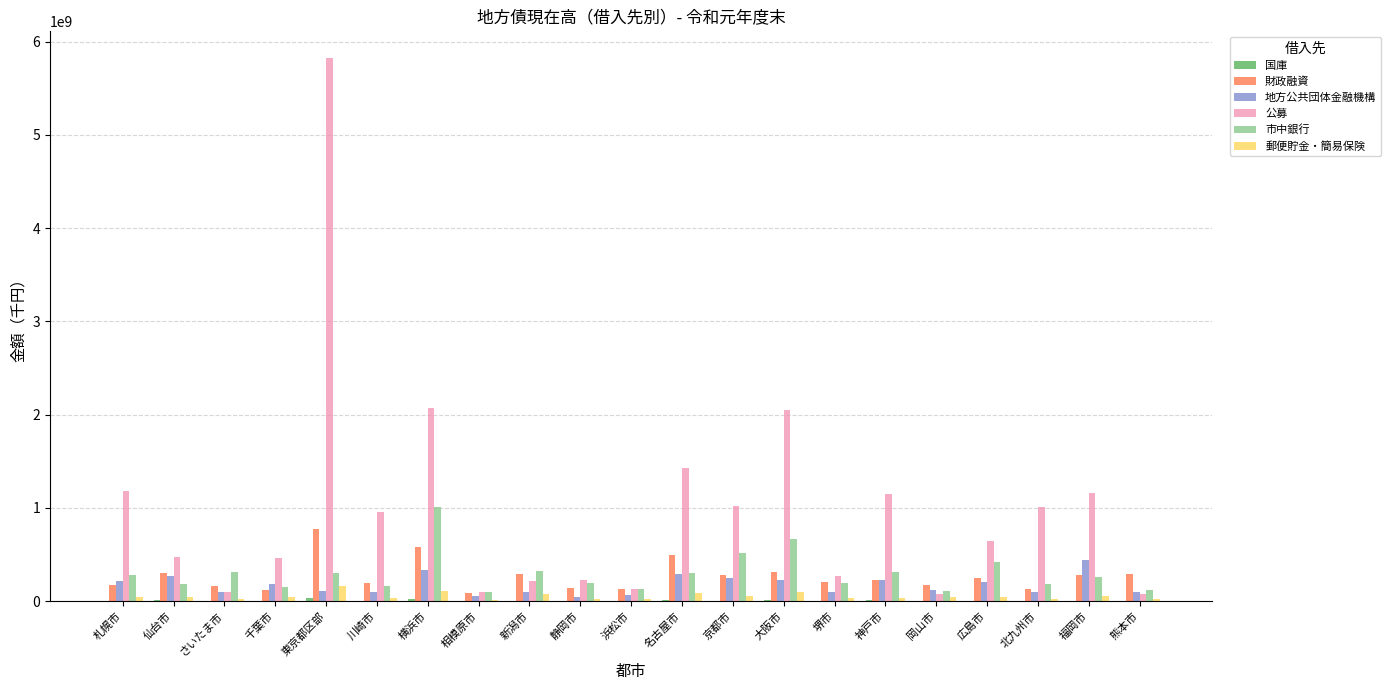

Between 浜松市 and 名古屋市, which series saw the biggest shift?

公募